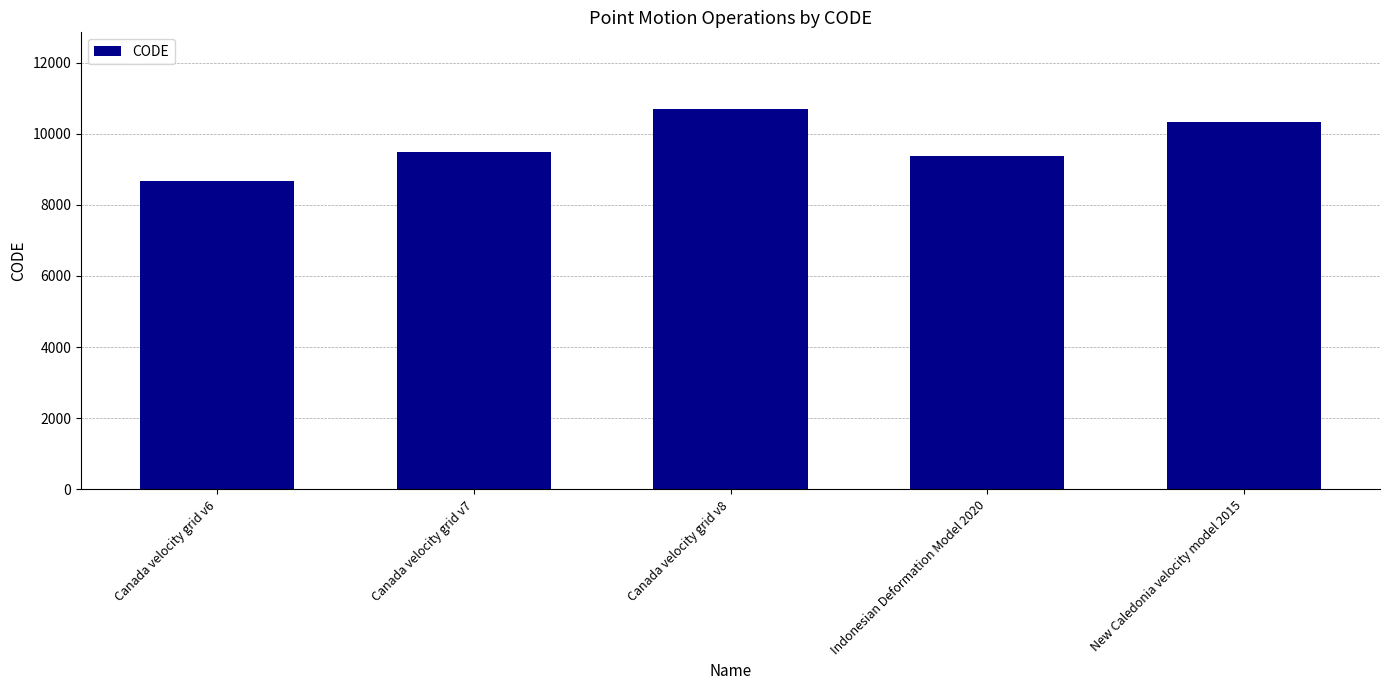

What is the average value?

9713